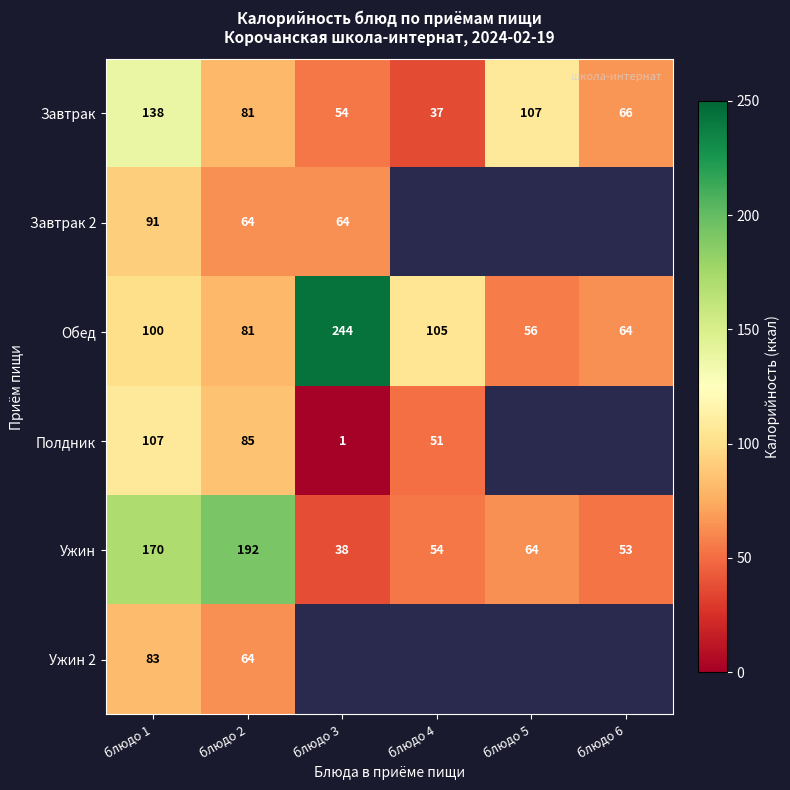

True or false: Завтрак has a value of 81 at блюдо 2.

True